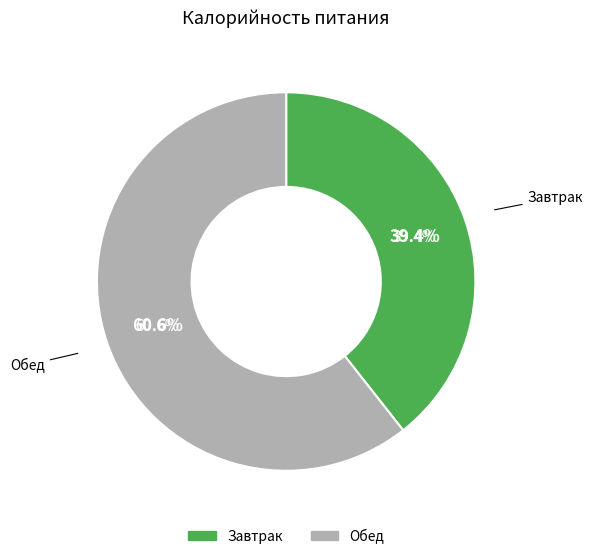

Rank the categories by value from lowest to highest.

Завтрак, Обед